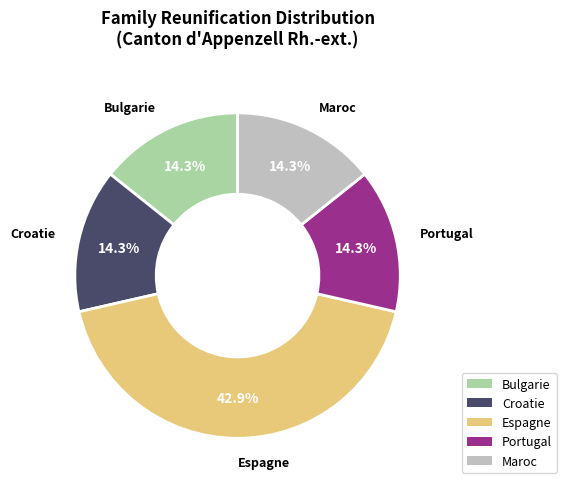

Do Portugal and Croatie together represent more than half of the pie?

No